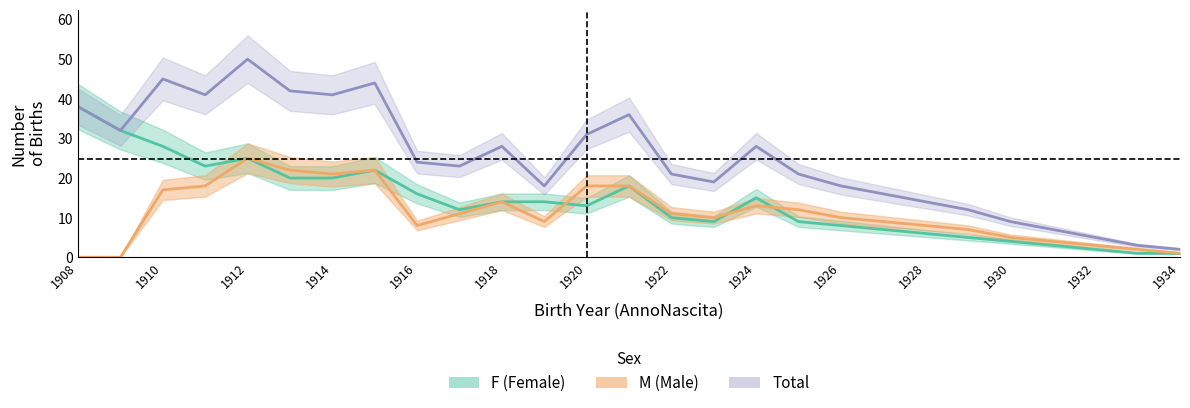

Which has a higher value, 1923 or 1934?

1923